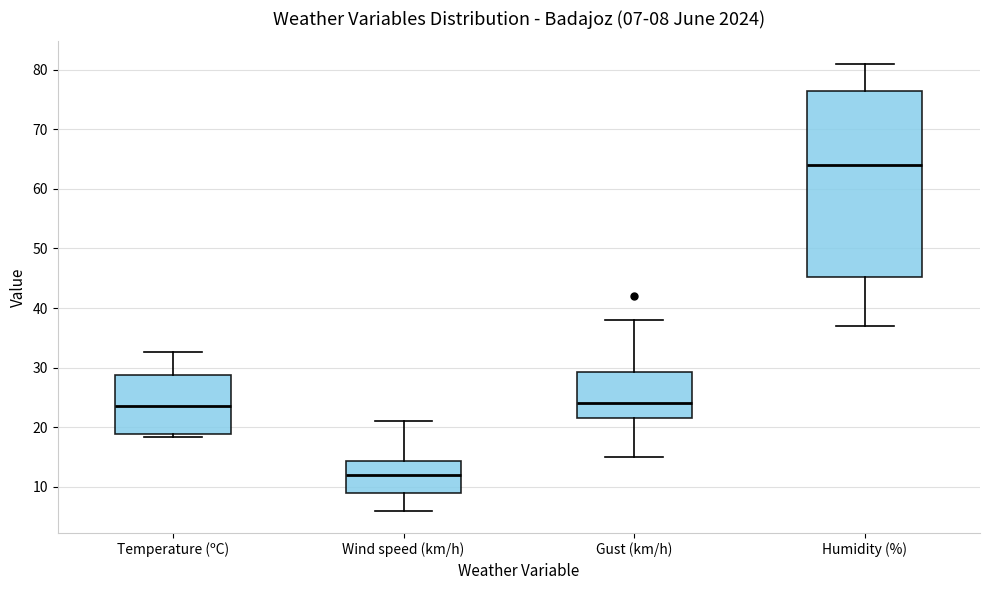

Which box has the lowest median line?

Wind speed (km/h)